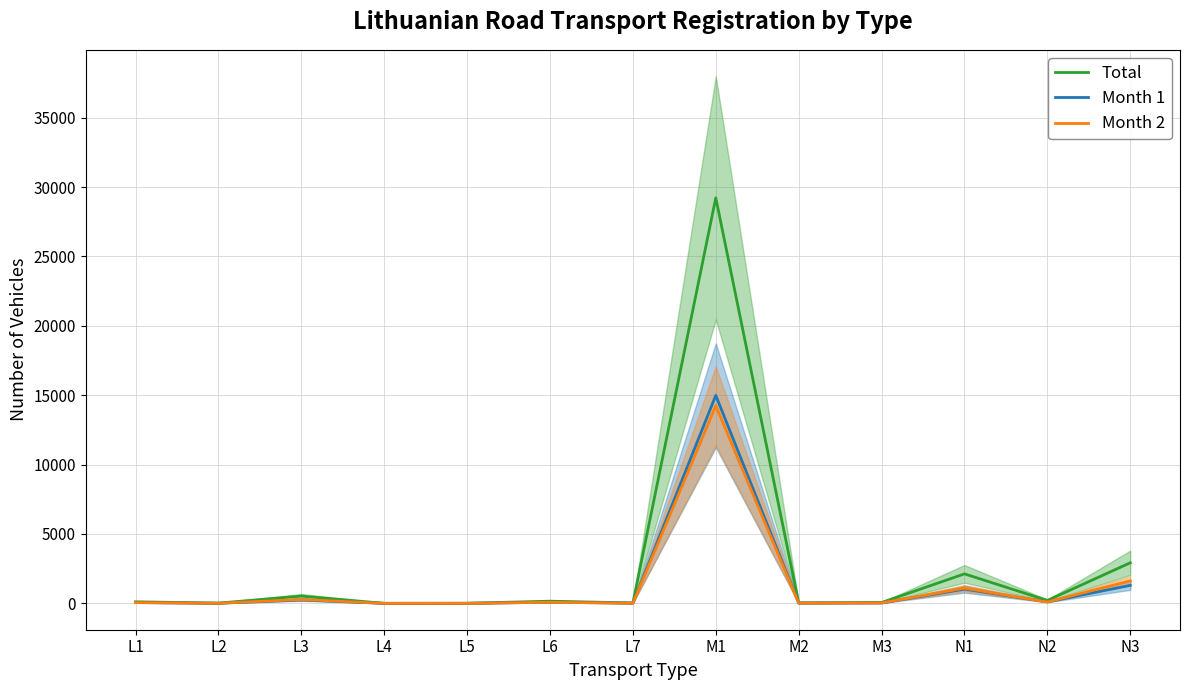

At which label is Month 2 closest to 7119?

N3